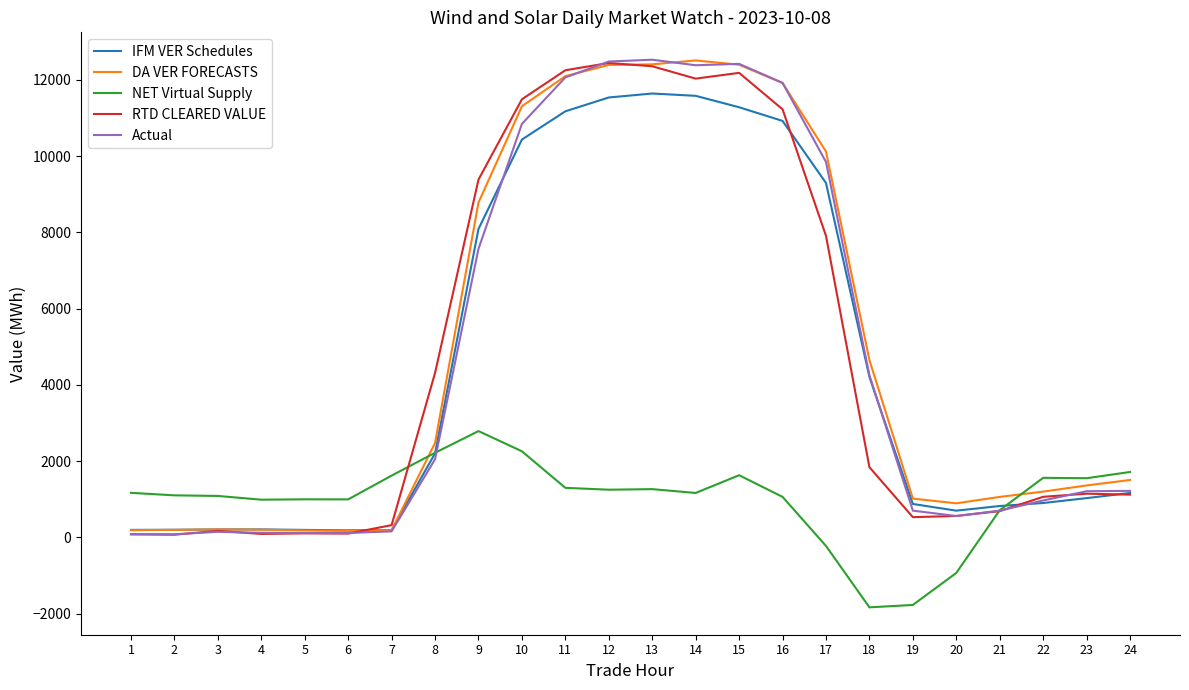

The value of RTD CLEARED VALUE at 21 is 690.9. True or false?

True